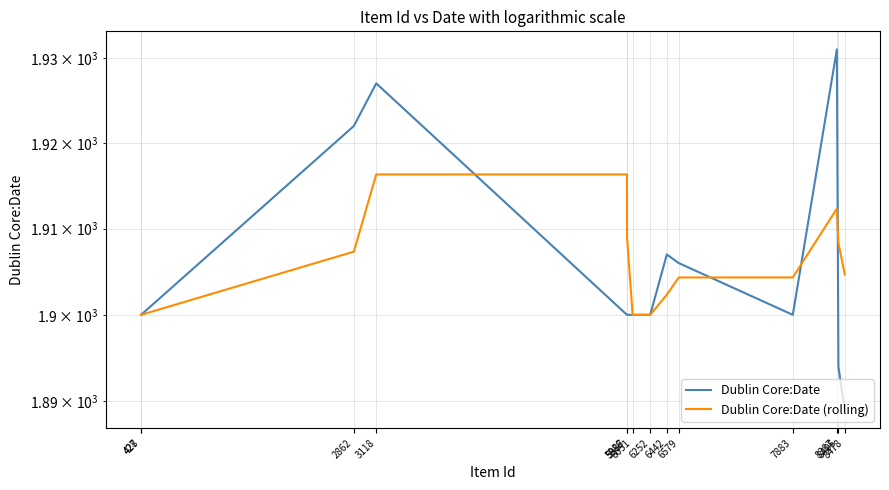

At how many categories does at least one series exceed 1901?

10